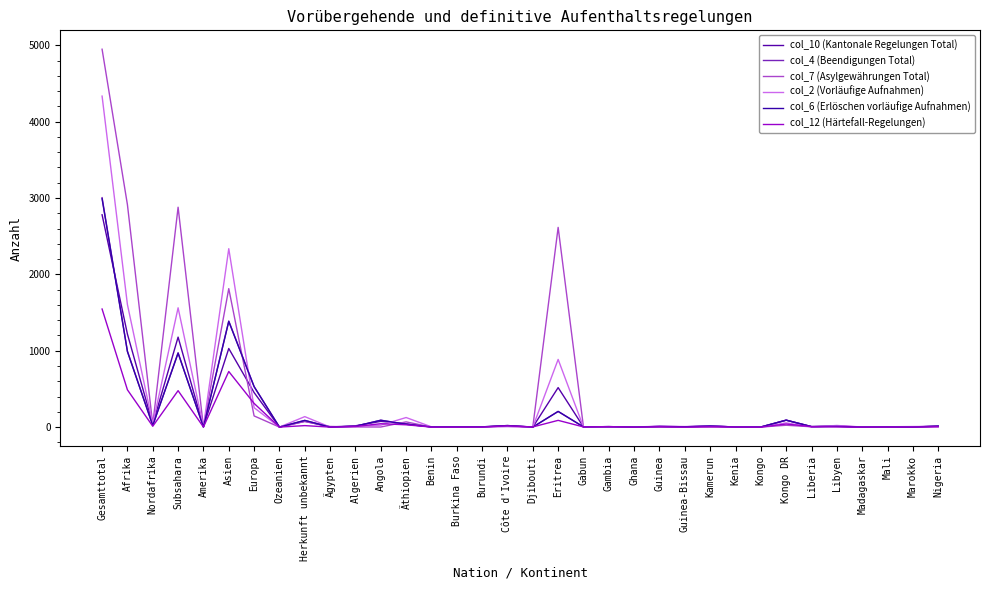

At which category is the sum across all series the highest?

Gesamttotal